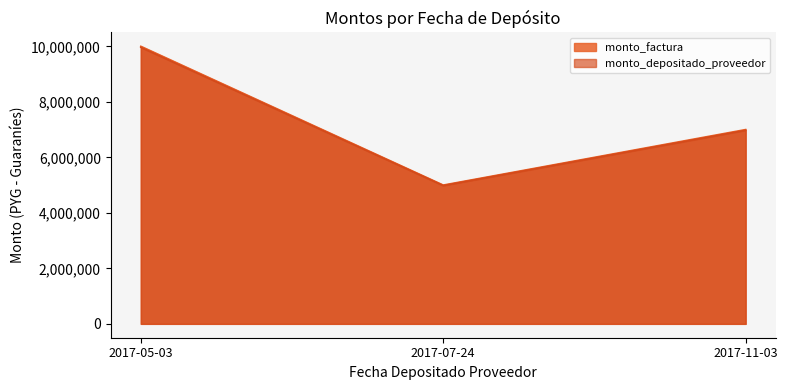

Count the monto_factura values in the range 5000000 to 10000000.

3